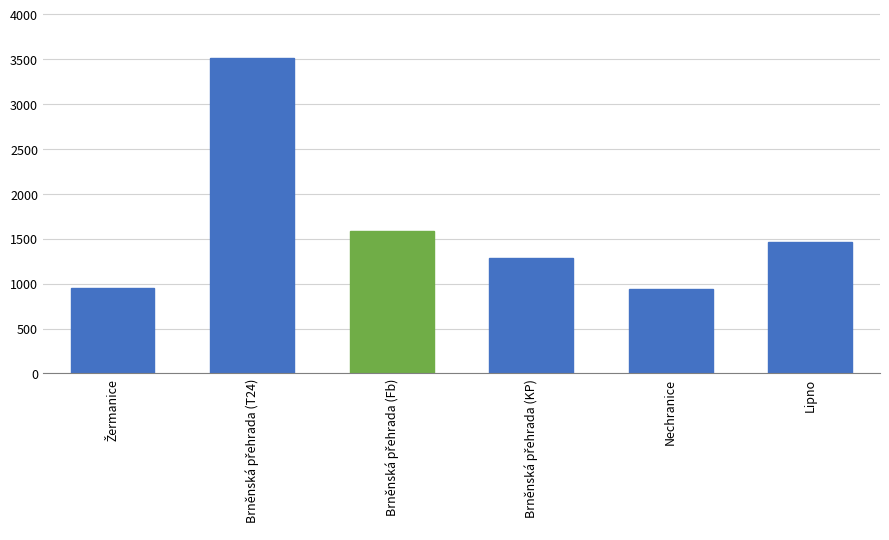

What is the difference between the second highest and second lowest values?

635